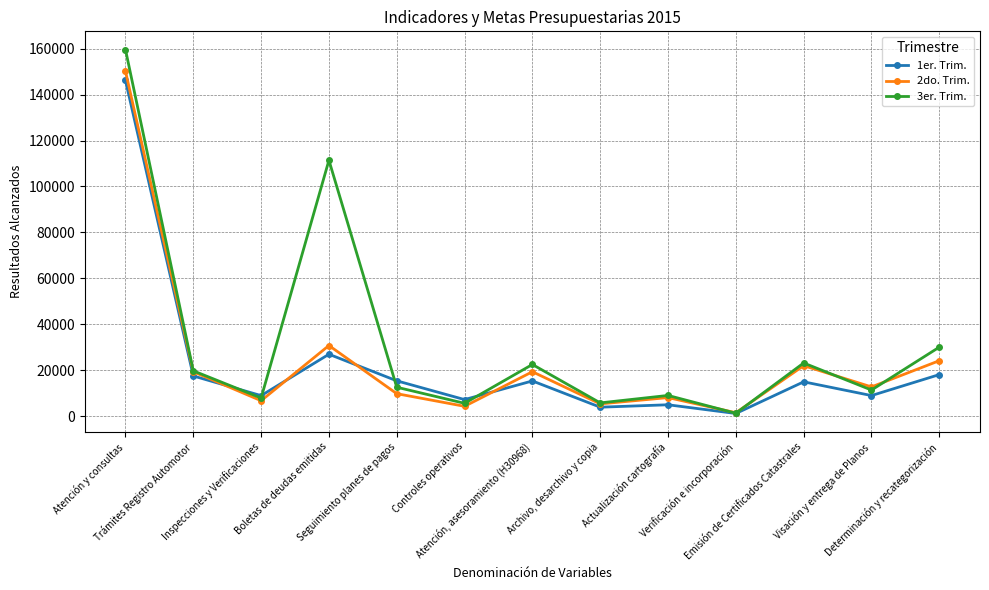

How many series are shown in this chart?

3